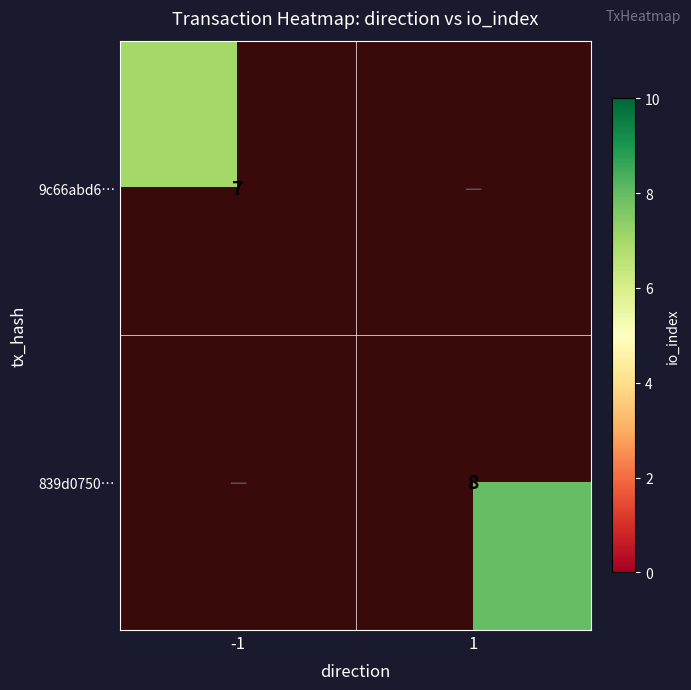

The 839d0750… series shows 10.9 at 1. True or false?

False